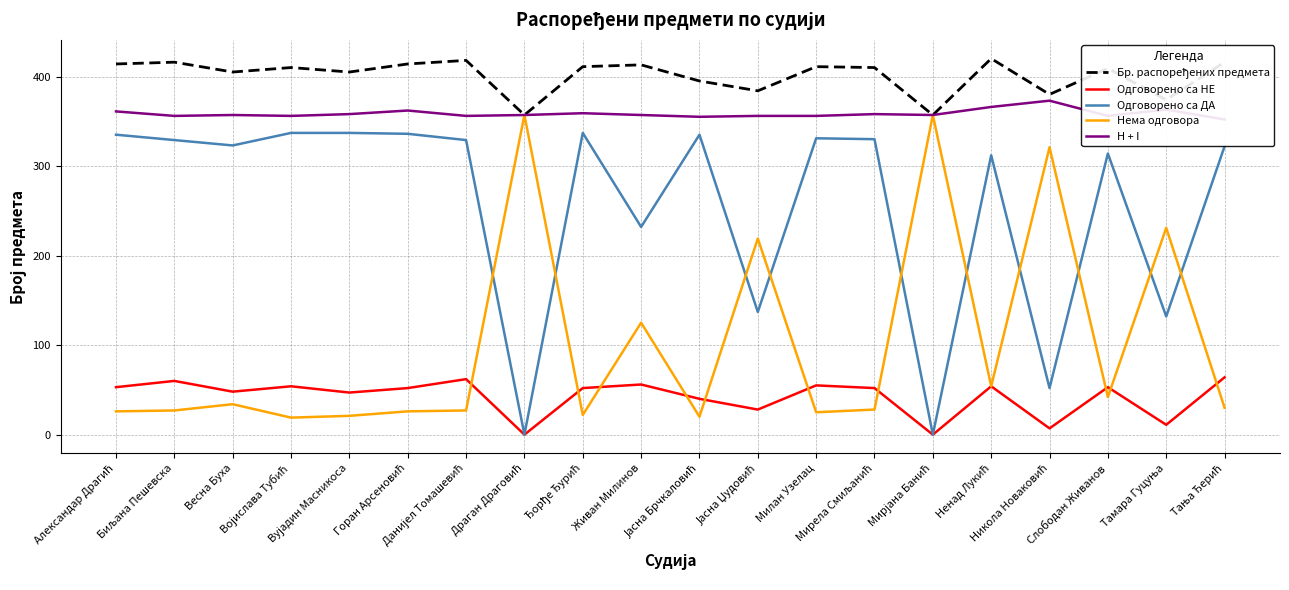

At Војислава Тубић, list the series in order from largest to smallest.

Бр. распоређених предмета, H + I, Одговорено са ДА, Одговорено са НЕ, Нема одговора